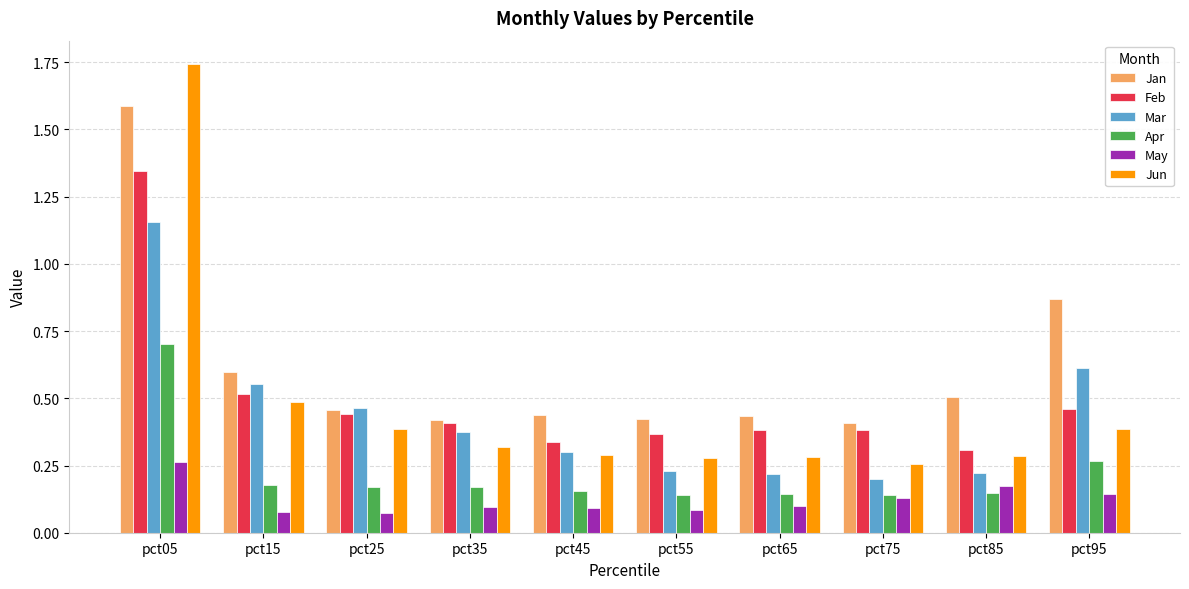

What is the difference between the Feb values at pct05 and pct15?

0.8